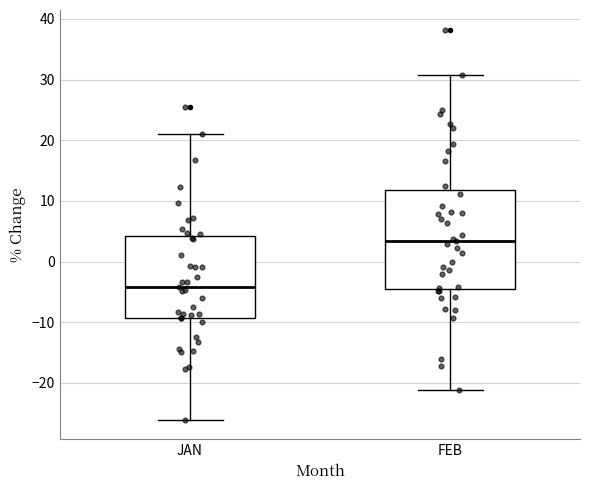

Where does the median line of the box for JAN sit on the y-axis? The values are not printed on the chart, so give them approximately, as read against the axis.

-4